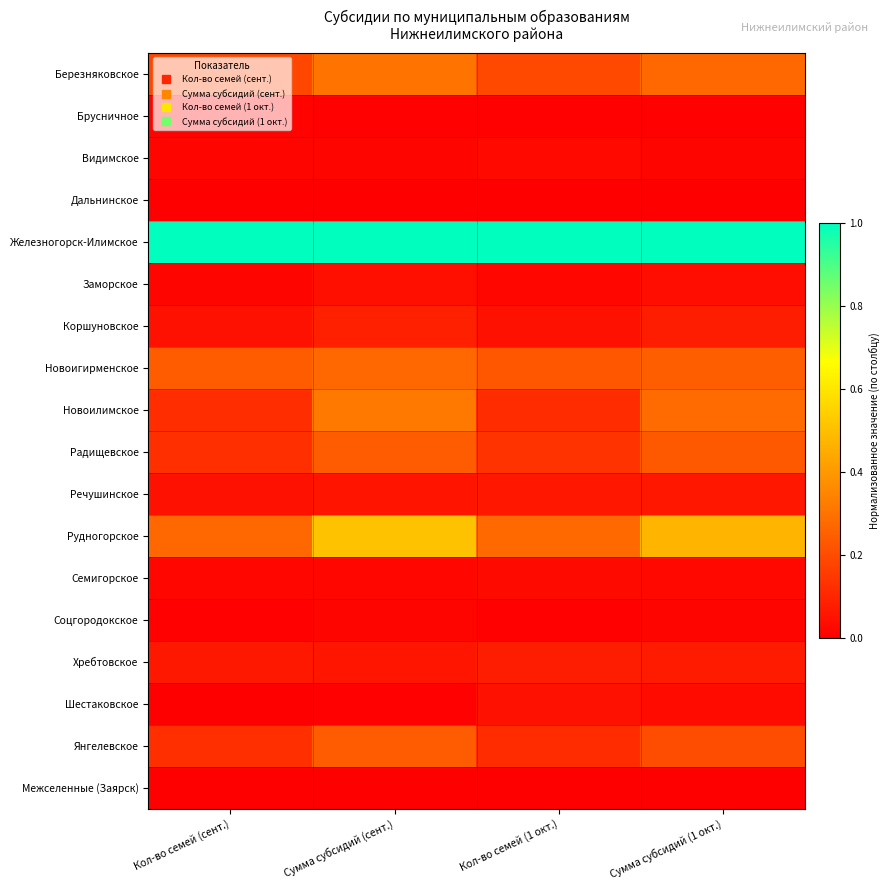

How many series are shown in this chart?

18